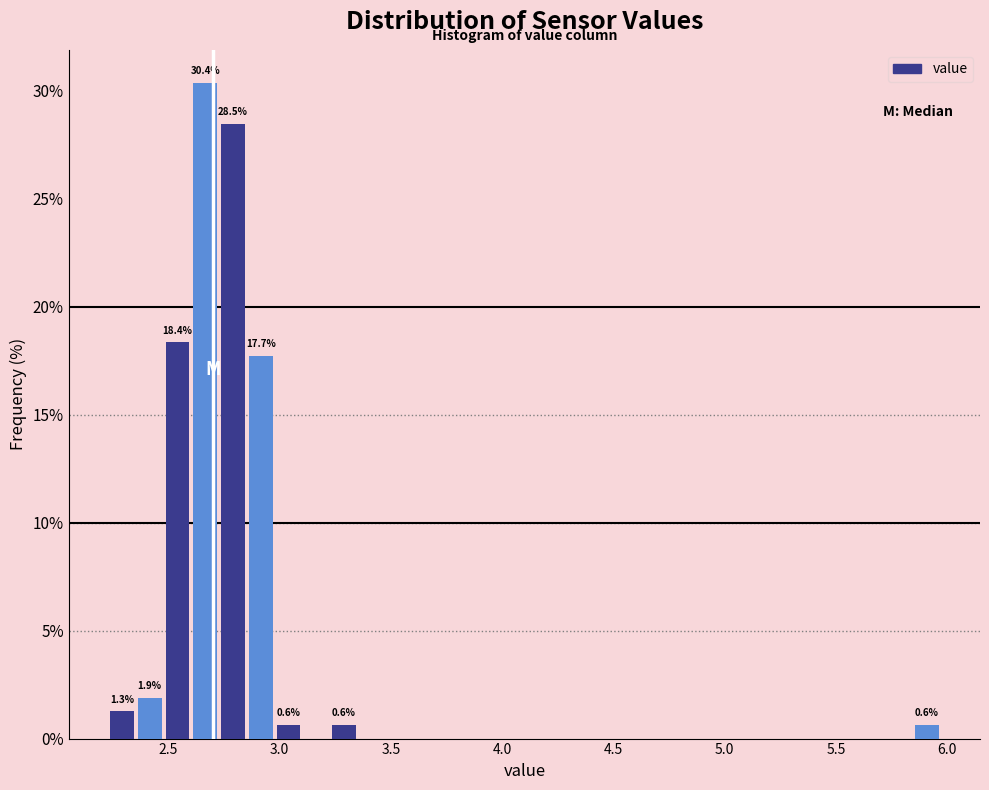

Around what value on the x-axis is the tallest bar? Give the approximate position of its centre, as read against the axis.

2.65